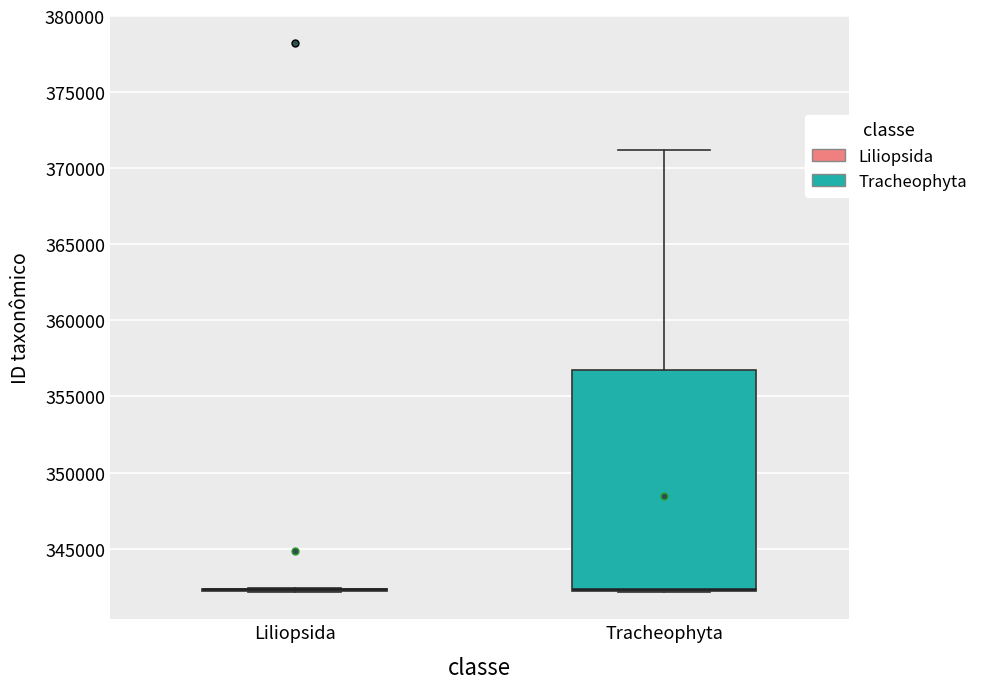

Reading left to right, transcribe this box plot: for each box, give where its median line is, the range the box spans, and where its two whiskers end, as read against the y-axis. The values are not printed on the chart, so give them approximately, as read against the axis.

Liliopsida: box collapsed to a line at 342500, whiskers 342000 to 342500
Tracheophyta: median 342500 (drawn on the box's lower edge), box 342000 to 357000, whiskers 342000 to 371000